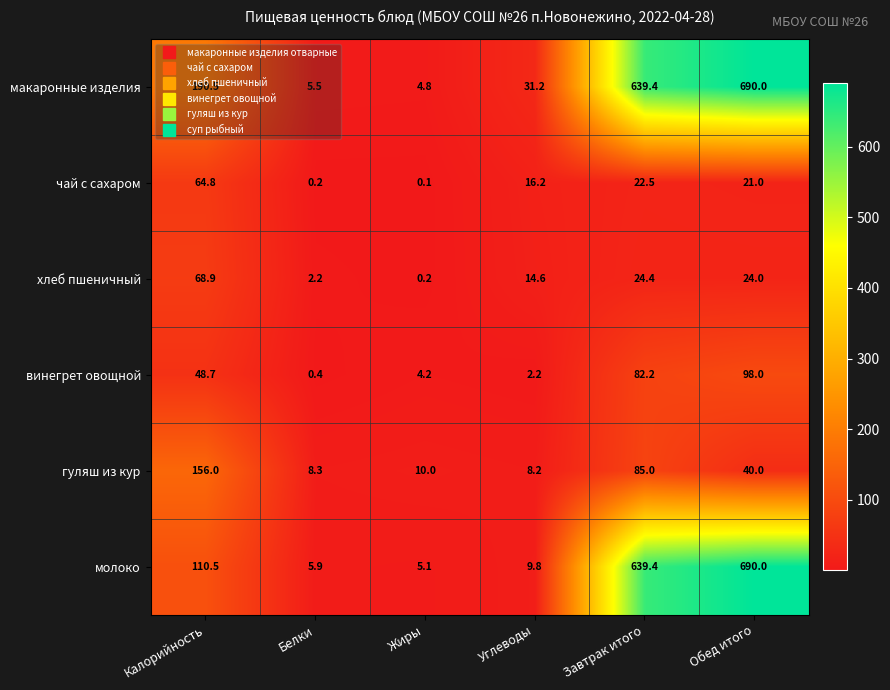

Which series has the largest range (max minus min)?

макаронные изделия